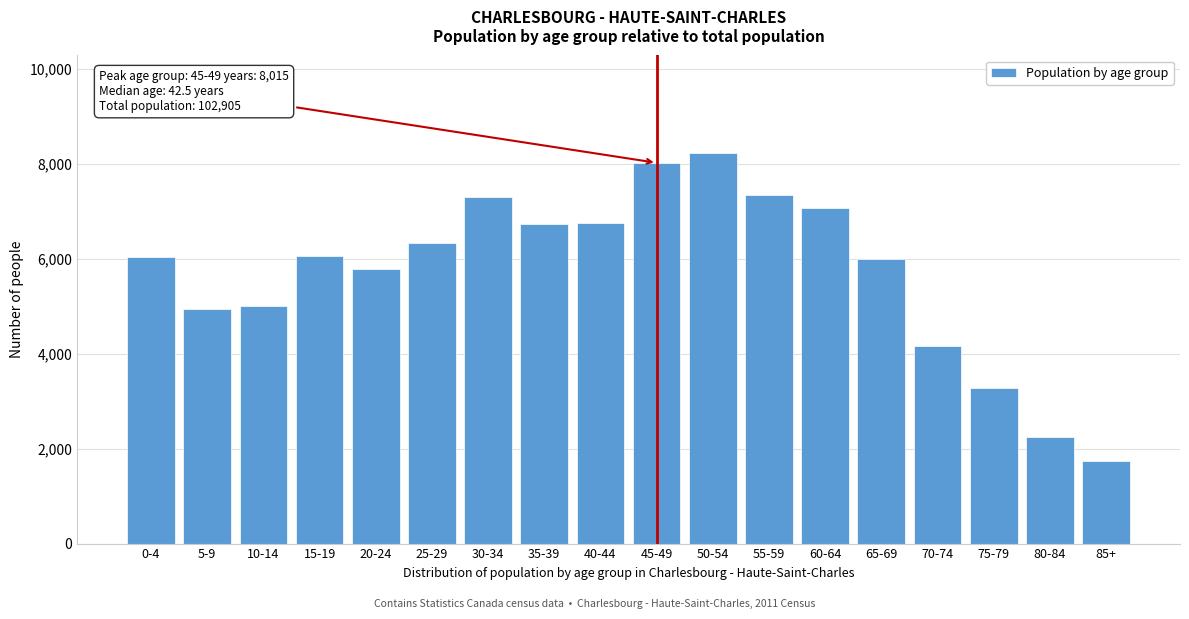

What value does the data have at 45-49, to the nearest 50?

8000